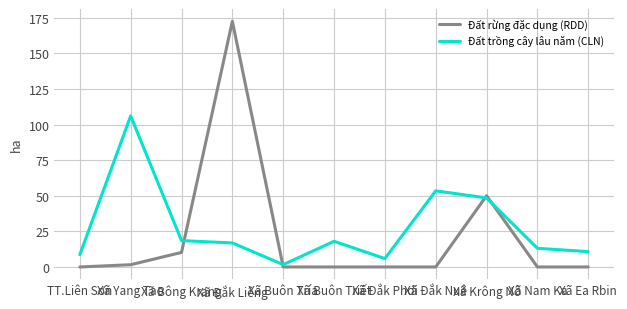

Which series has the widest spread of values?

Đất rừng đặc dụng (RDD)